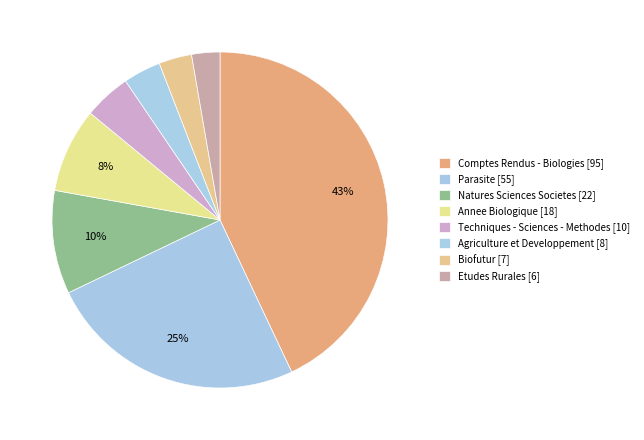

To the nearest percent, what portion does Annee Biologique [18] represent?

8%